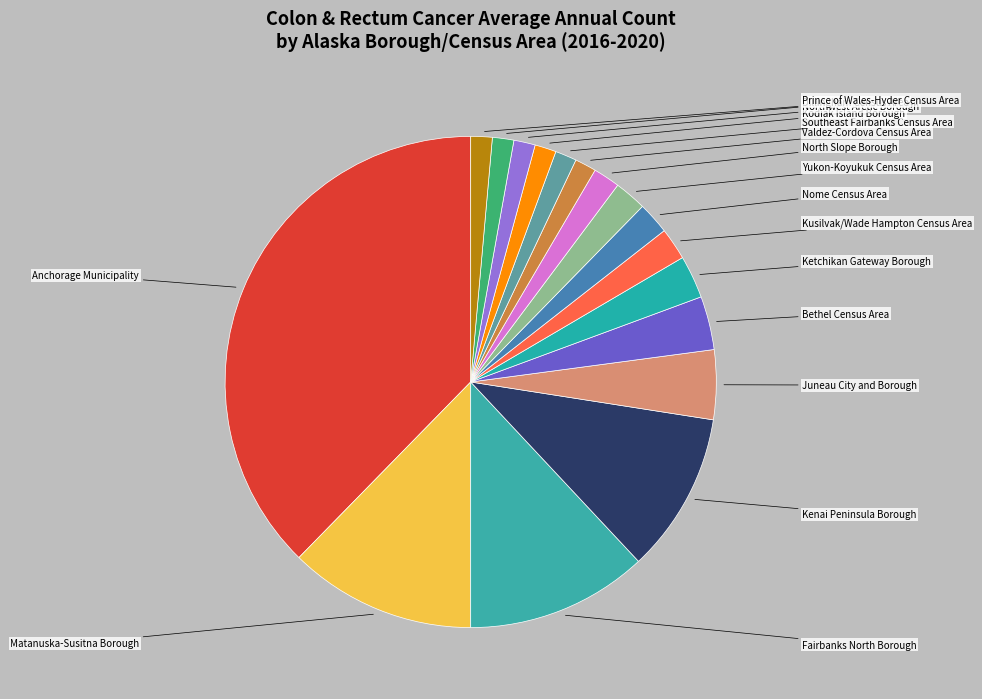

To the nearest percent, what percentage of the pie is Southeast Fairbanks Census Area?

1%